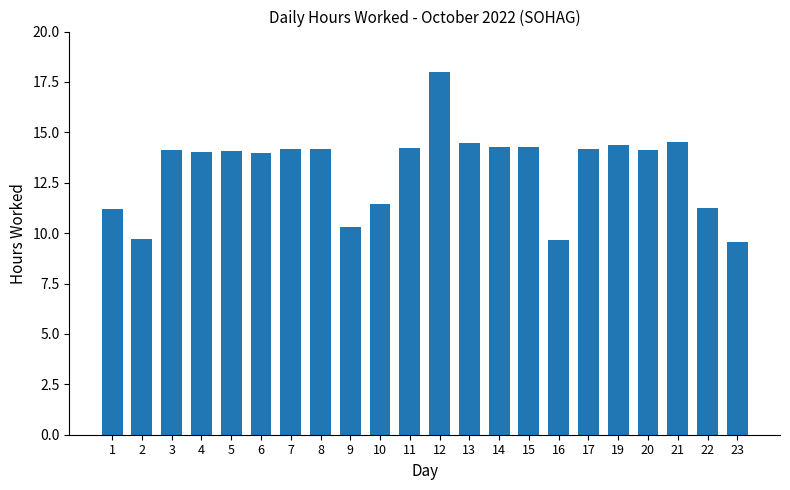

What is the ratio of the value at 16 to the value at 12?

0.5